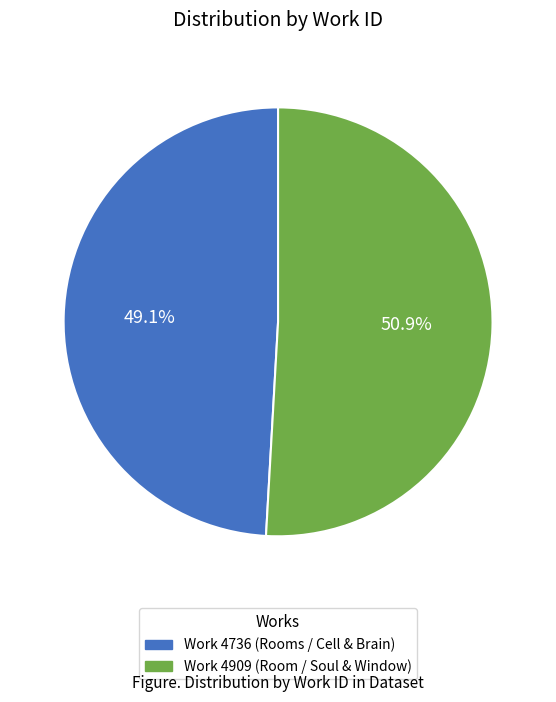

Which slice is the largest?

Work 4909 (Room / Soul & Window)